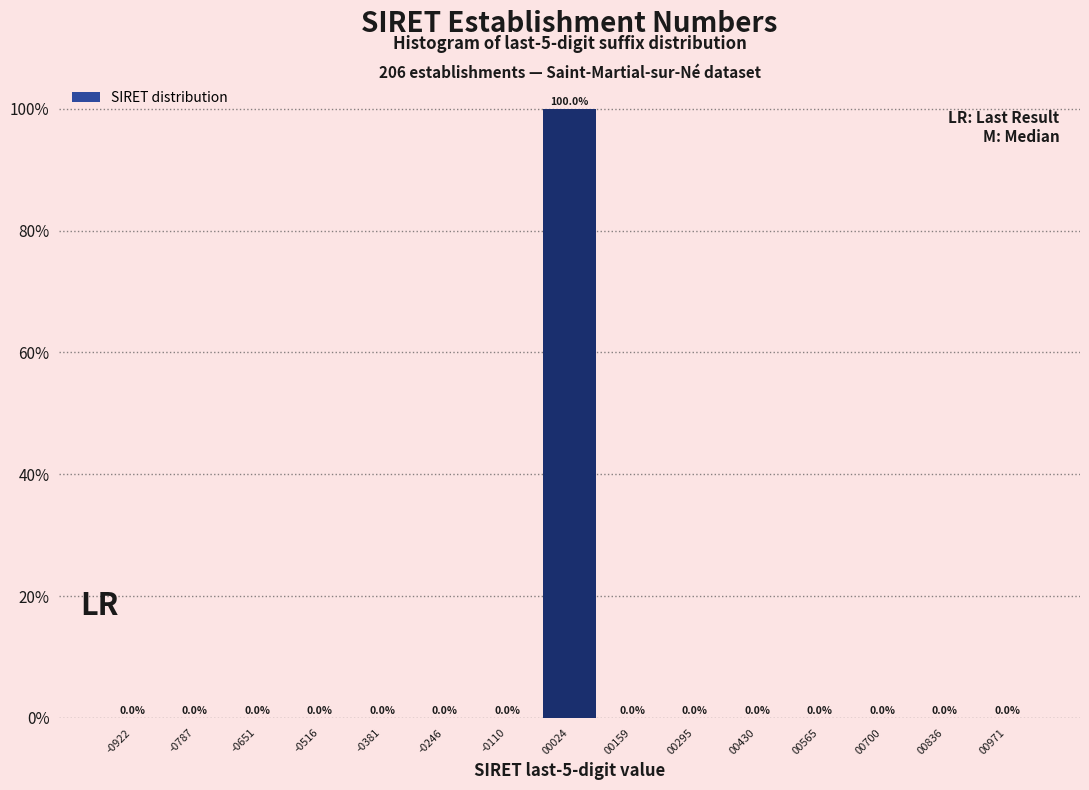

Over which range of the x-axis is the bar tallest?

-40 to 100